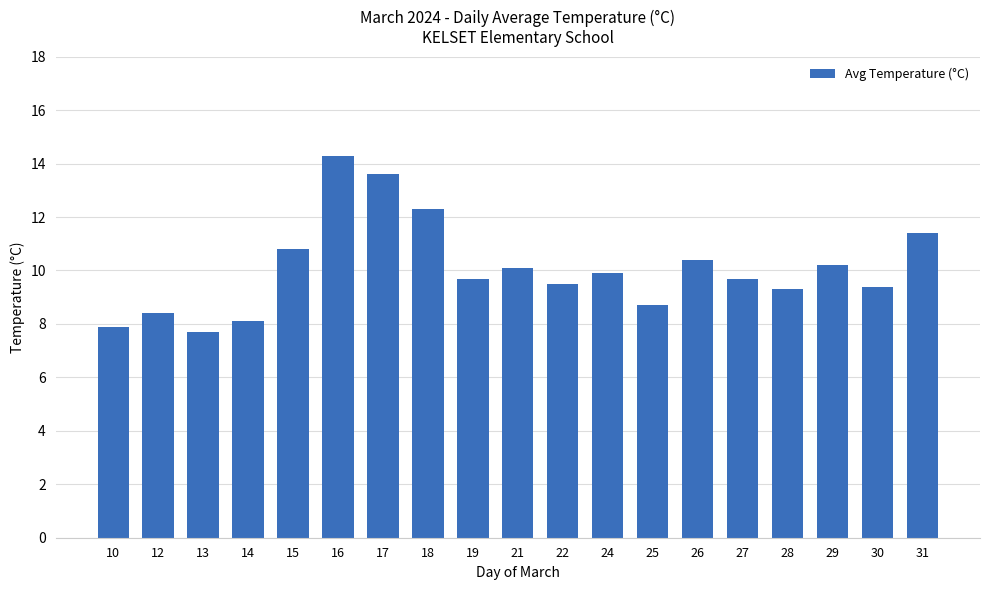

Count the number of values greater than 9.

14